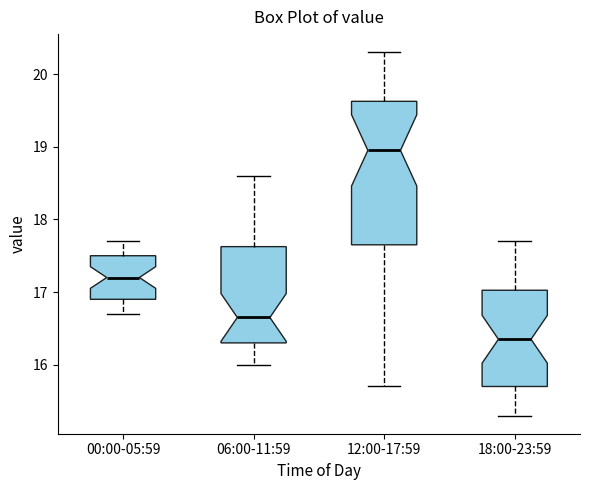

Comparing the boxes themselves (not the whiskers), which one is the tallest?

12:00-17:59